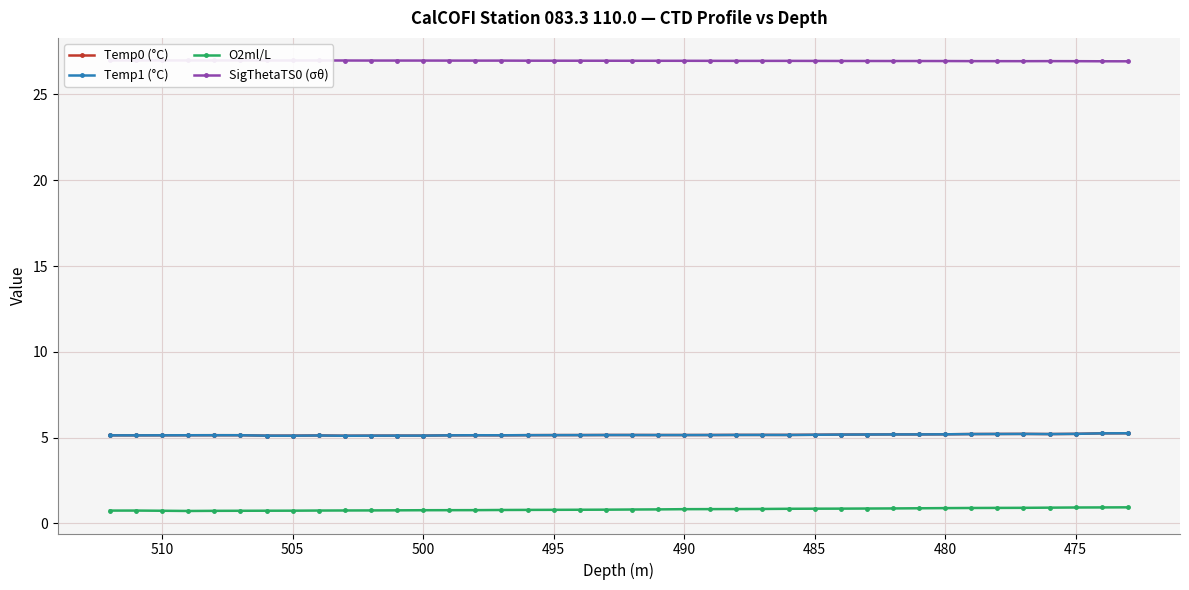

Reading left to right, transcribe all the data shown in this chart.

Temp0 (°C): 5.1	5.1	5.1	5.1	5.1	5.1	5.1	5.1	5.1	5.1	5.1	5.1	5.1	5.1	5.1	5.1	5.1	5.1	5.1	5.2	5.2	5.2	5.2	5.2	5.2	5.2	5.2	5.2	5.2	5.2	5.2	5.2	5.2	5.2	5.2	5.2	5.2	5.2	5.2	5.3
Temp1 (°C): 5.1	5.1	5.1	5.1	5.1	5.1	5.1	5.1	5.1	5.1	5.1	5.1	5.1	5.1	5.1	5.1	5.1	5.1	5.1	5.2	5.2	5.1	5.1	5.2	5.2	5.2	5.2	5.2	5.2	5.2	5.2	5.2	5.2	5.2	5.2	5.2	5.2	5.2	5.2	5.3
O2ml/L: 0.7	0.7	0.7	0.7	0.7	0.7	0.7	0.7	0.7	0.8	0.8	0.8	0.8	0.8	0.8	0.8	0.8	0.8	0.8	0.8	0.8	0.8	0.8	0.8	0.8	0.8	0.9	0.9	0.9	0.9	0.9	0.9	0.9	0.9	0.9	0.9	0.9	0.9	0.9	0.9
SigThetaTS0 (σθ): 27.0	27.0	27.0	27.0	27.0	27.0	27.0	27.0	27.0	27.0	27.0	27.0	27.0	27.0	27.0	27.0	27.0	27.0	27.0	27.0	27.0	27.0	27.0	27.0	27.0	27.0	27.0	27.0	27.0	27.0	27.0	27.0	26.9	26.9	26.9	26.9	26.9	26.9	26.9	26.9